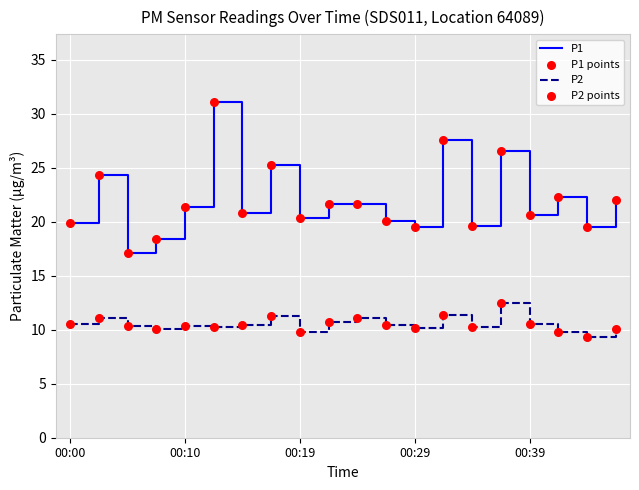

At how many categories does at least one series exceed 19?

18